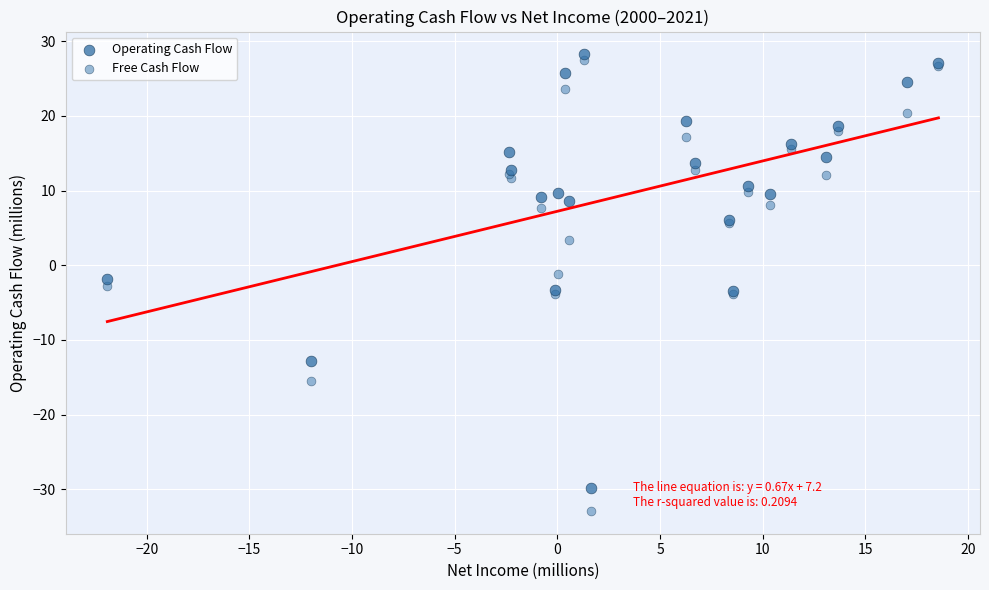

What are all the series names shown in the legend?

Operating Cash Flow, Free Cash Flow